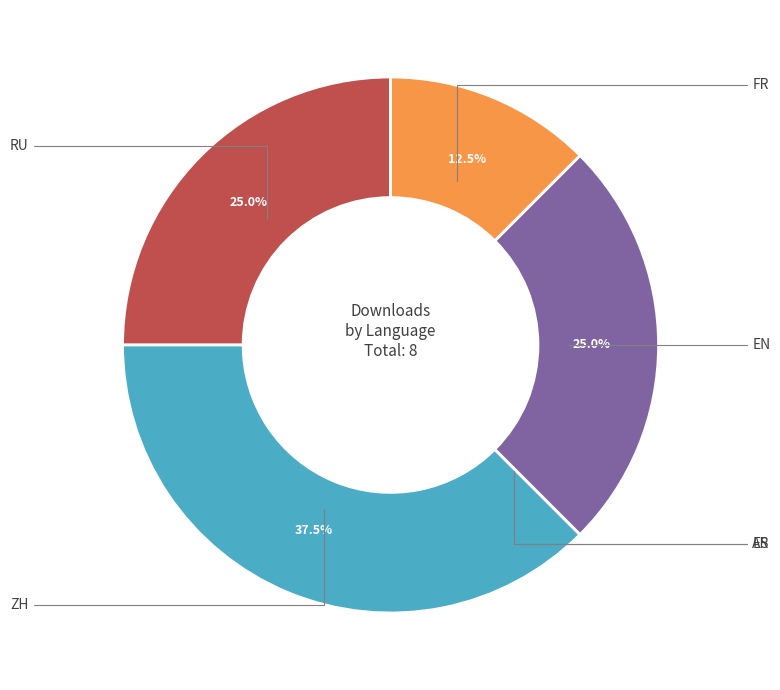

Is there any slice that represents more than half of the pie?

No